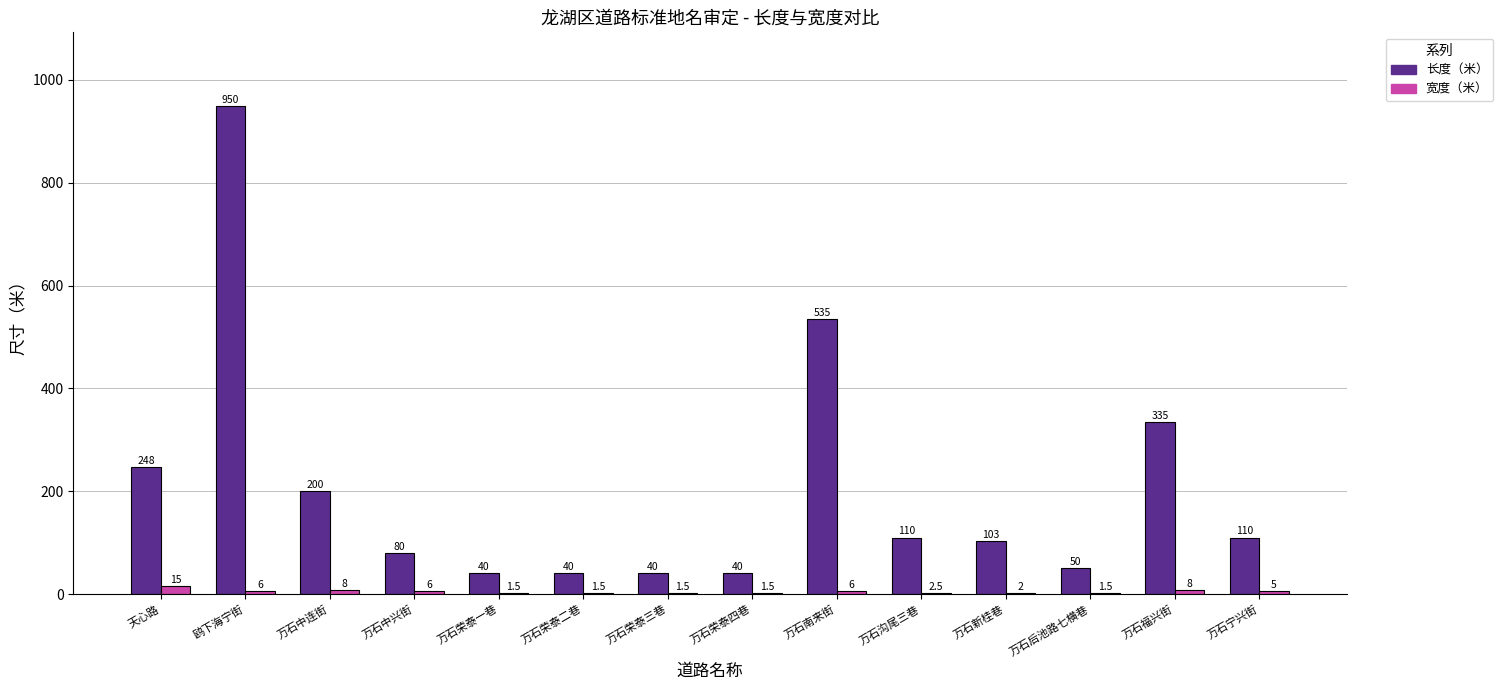

Reading left to right, extract all data points from this chart.

长度（米）: 天心路=248.0	鸥下海宁街=950.0	万石中连街=200.0	万石中兴街=80.0	万石荣泰一巷=40.0	万石荣泰二巷=40.0	万石荣泰三巷=40.0	万石荣泰四巷=40.0	万石南来街=535.0	万石沟尾三巷=110.0	万石新桂巷=103.0	万石后池路七横巷=50.0	万石福兴街=335.0	万石宁兴街=110.0
宽度（米）: 天心路=15.0	鸥下海宁街=6.0	万石中连街=8.0	万石中兴街=6.0	万石荣泰一巷=1.5	万石荣泰二巷=1.5	万石荣泰三巷=1.5	万石荣泰四巷=1.5	万石南来街=6.0	万石沟尾三巷=2.5	万石新桂巷=2.0	万石后池路七横巷=1.5	万石福兴街=8.0	万石宁兴街=5.0